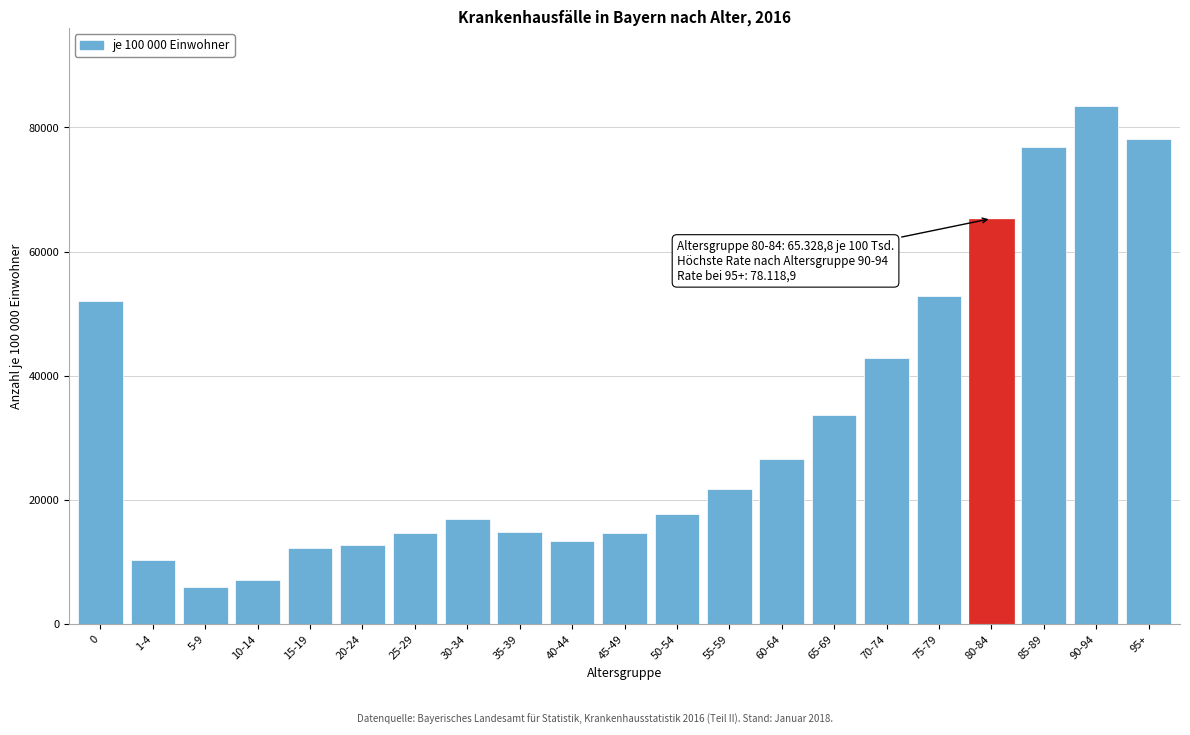

The value at 0 is 82919.9. True or false?

False